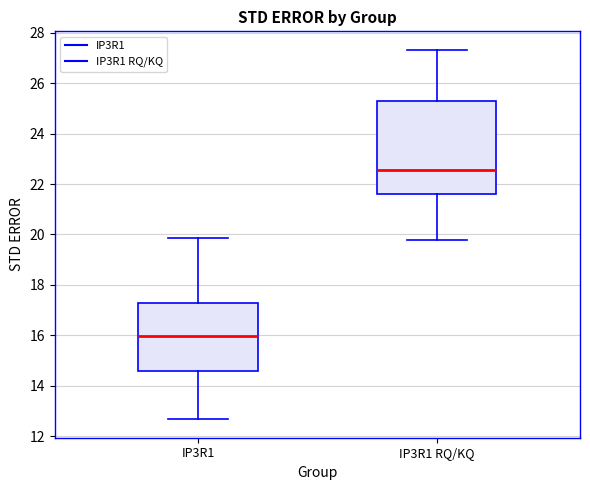

Where is the upper edge of the box for IP3R1 on the y-axis? The values are not printed on the chart, so give them approximately, as read against the axis.

17.2